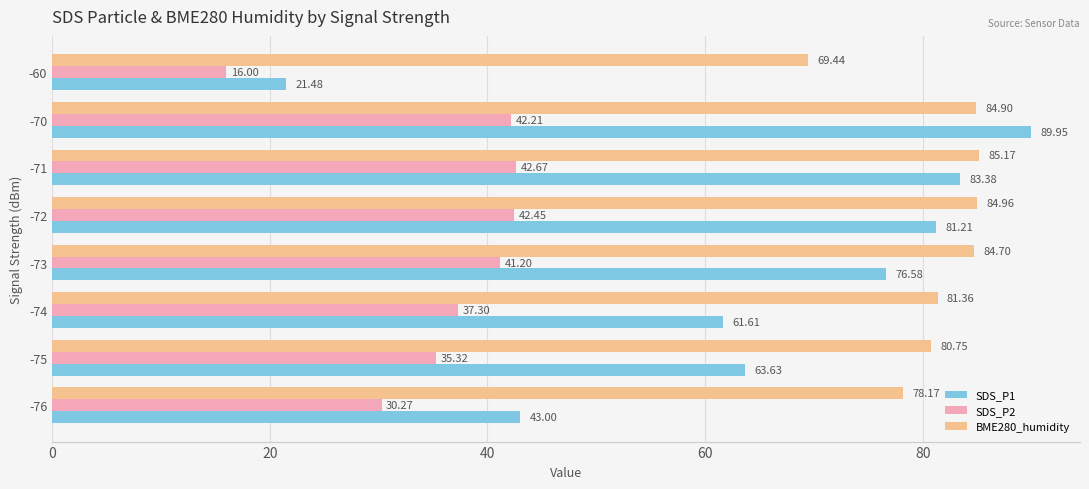

List the series in order of their overall mean, highest first.

BME280_humidity, SDS_P1, SDS_P2